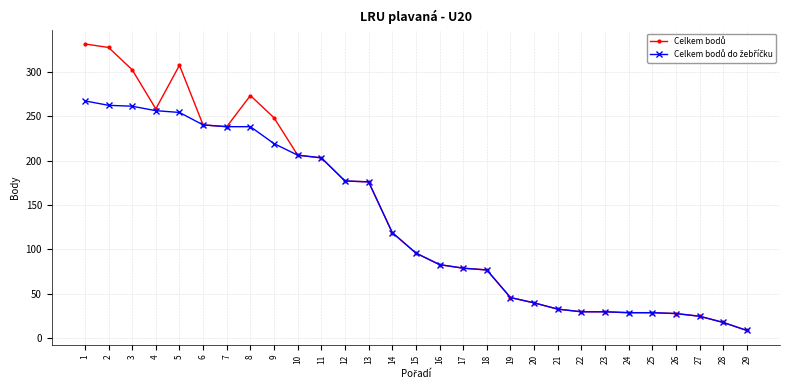

At how many categories does at least one series exceed 291?

4